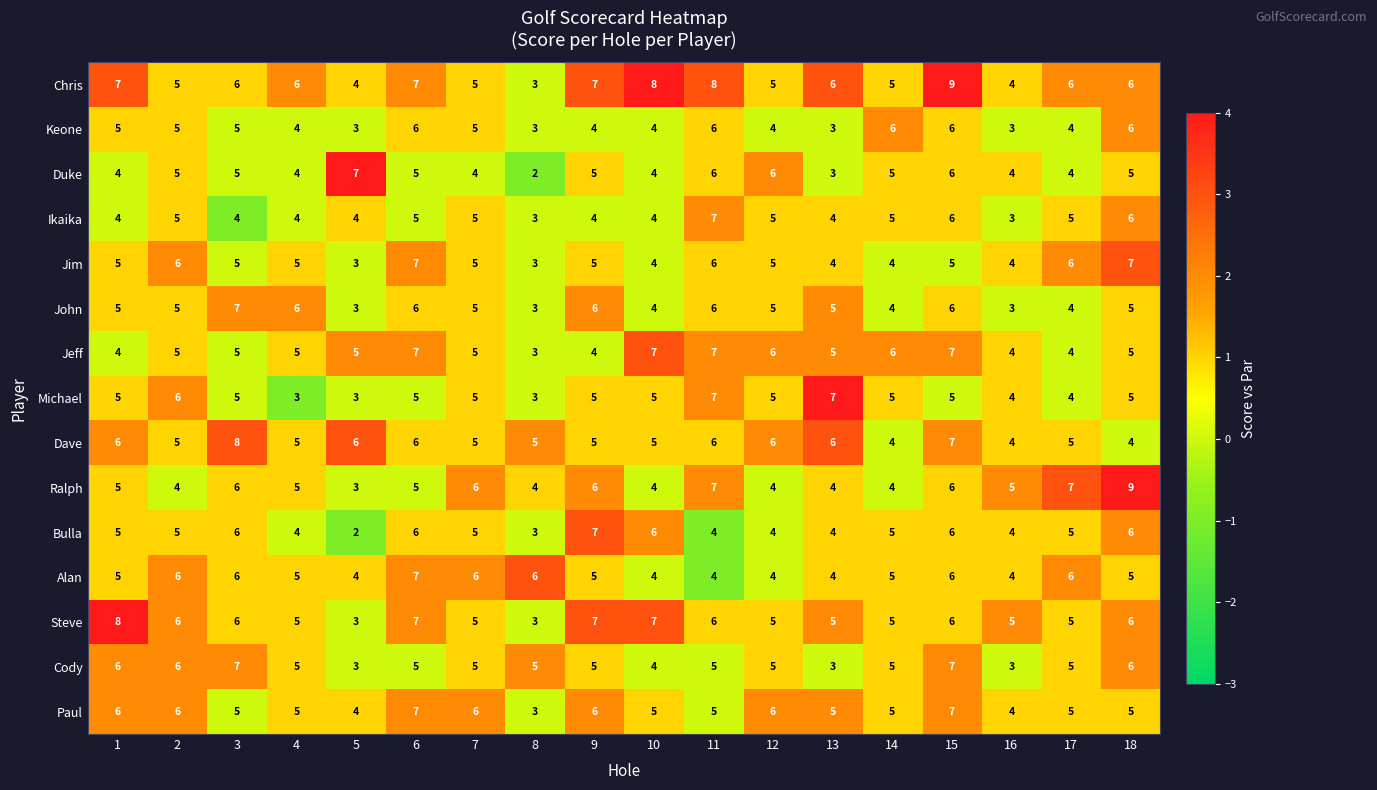

Count the Keone values in the range 4 to 6.

14